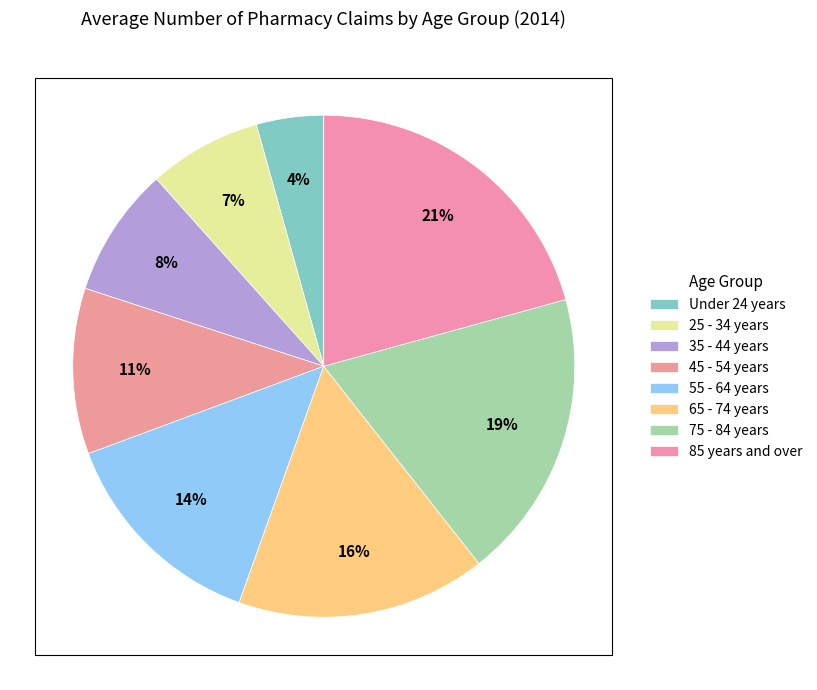

Is the sum of 45 - 54 years and 75 - 84 years greater than half?

No